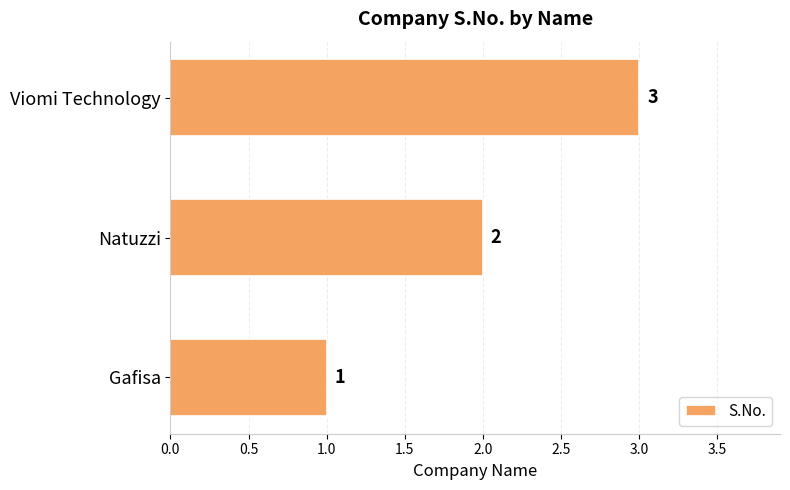

What is the change in value from Natuzzi to Viomi Technology?

+1